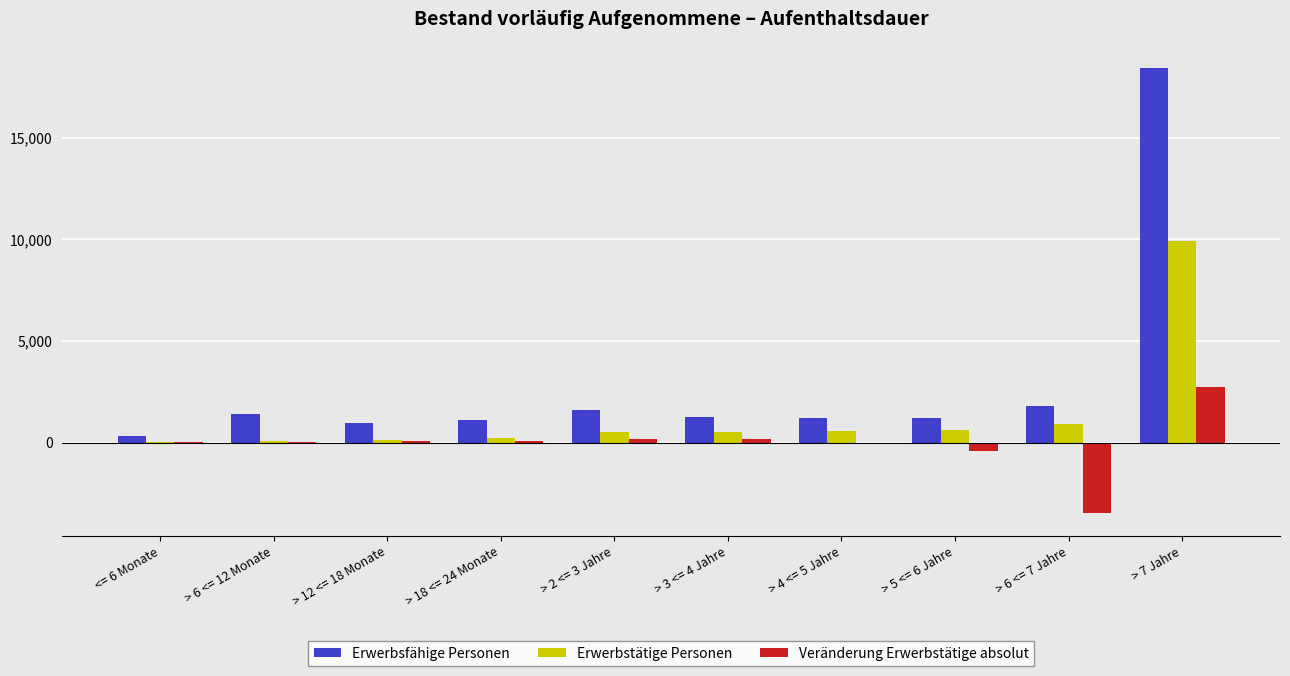

What is the sum of all Veränderung Erwerbstätige absolut values?

-672